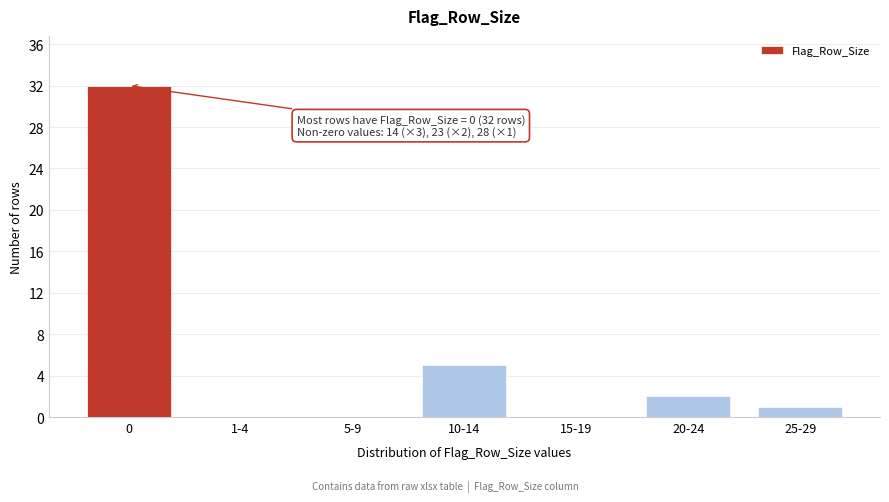

Reading left to right, transcribe all the data shown in this chart.

0=32	1-4=0	5-9=0	10-14=5	15-19=0	20-24=2	25-29=1